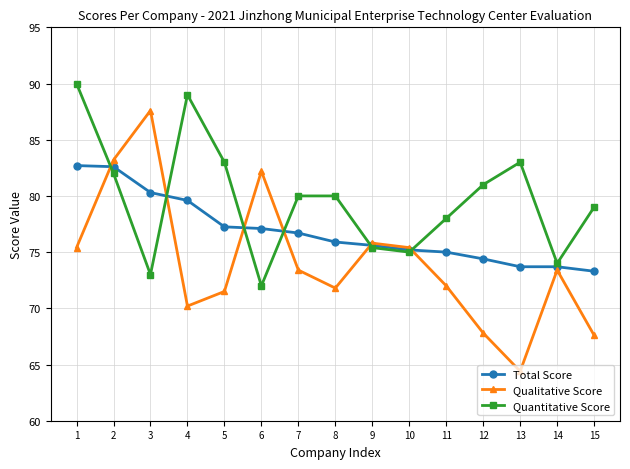

What is the minimum value shown in the chart?

64.4